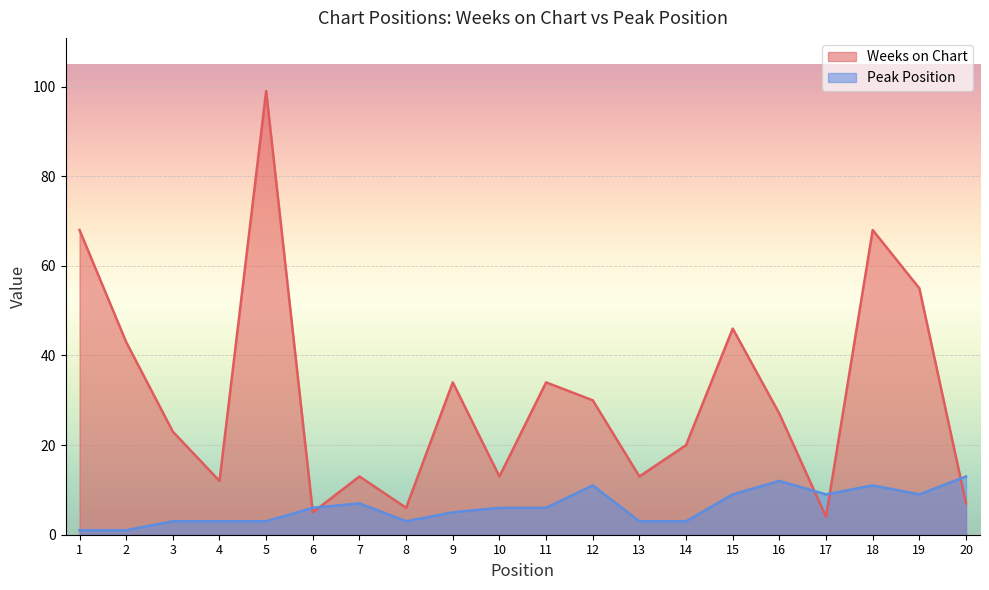

Which has a higher value, 19 or 5?

5